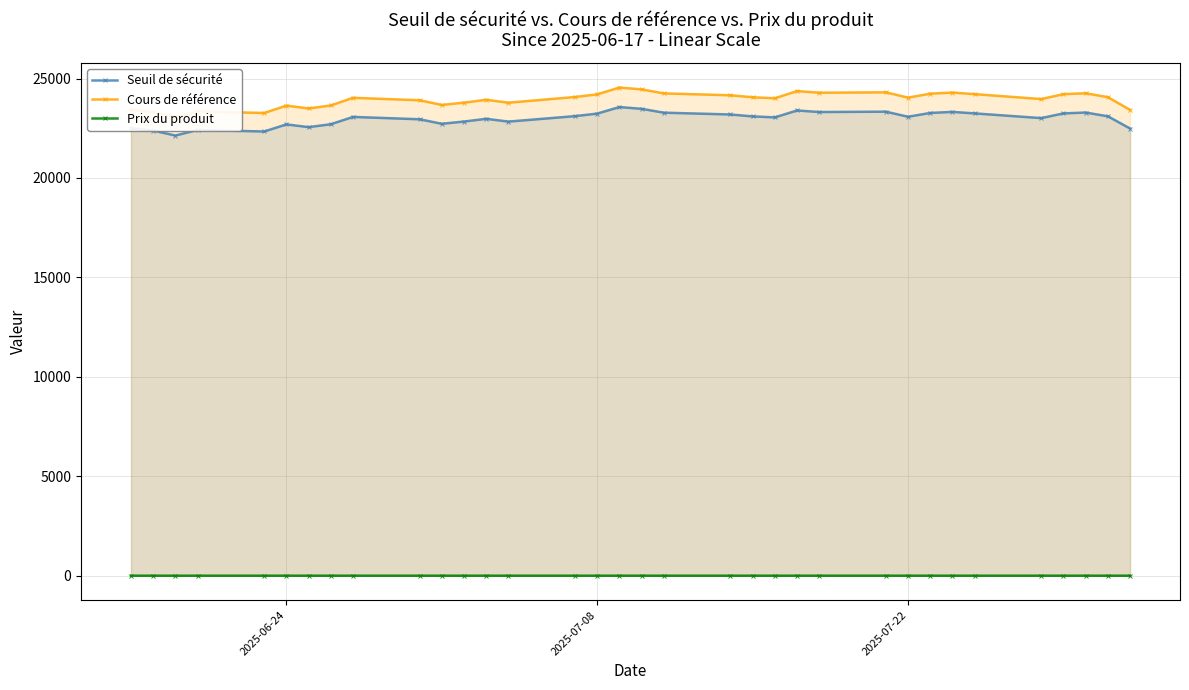

What is the highest value of the Seuil de sécurité series?

23567.6